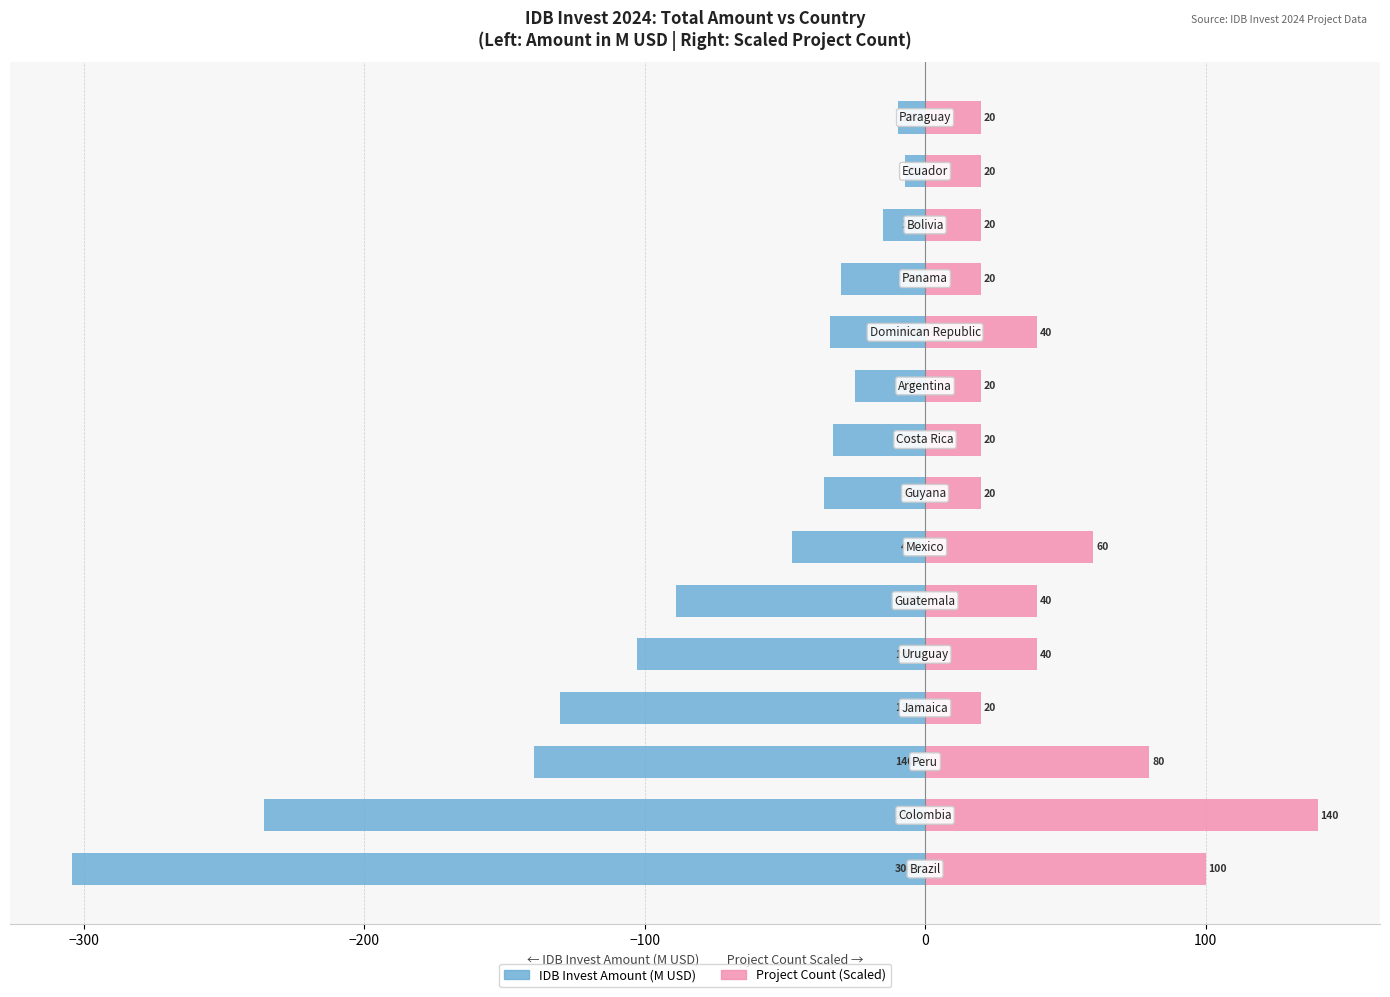

Are the bars grouped side by side (vs. stacked)?

Yes